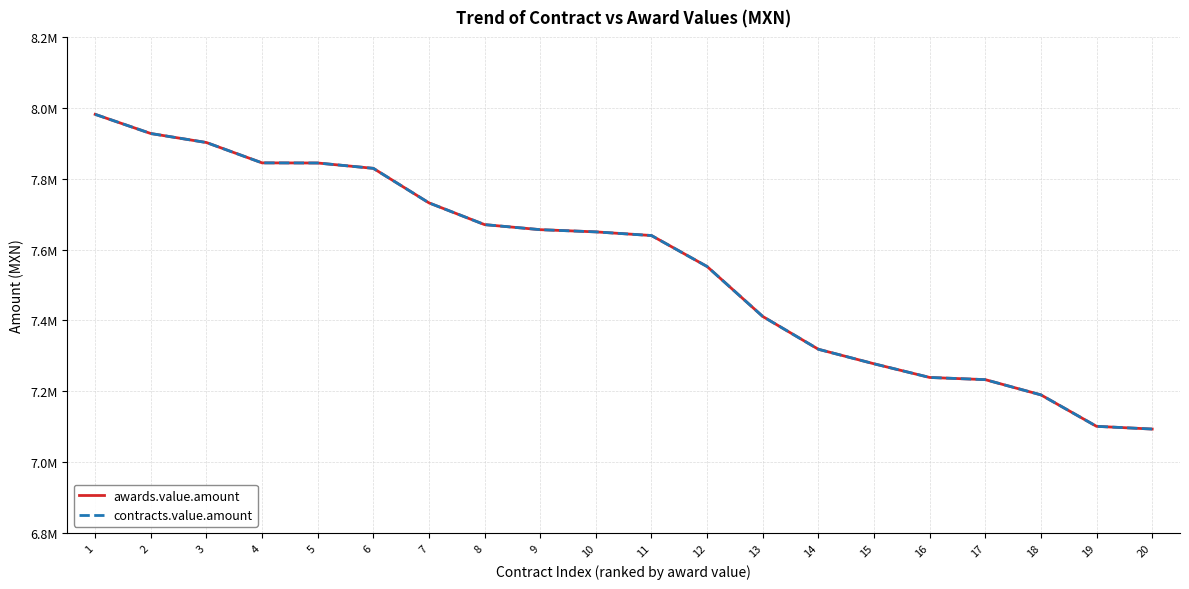

List the series in order of their peak value, lowest first.

awards.value.amount, contracts.value.amount